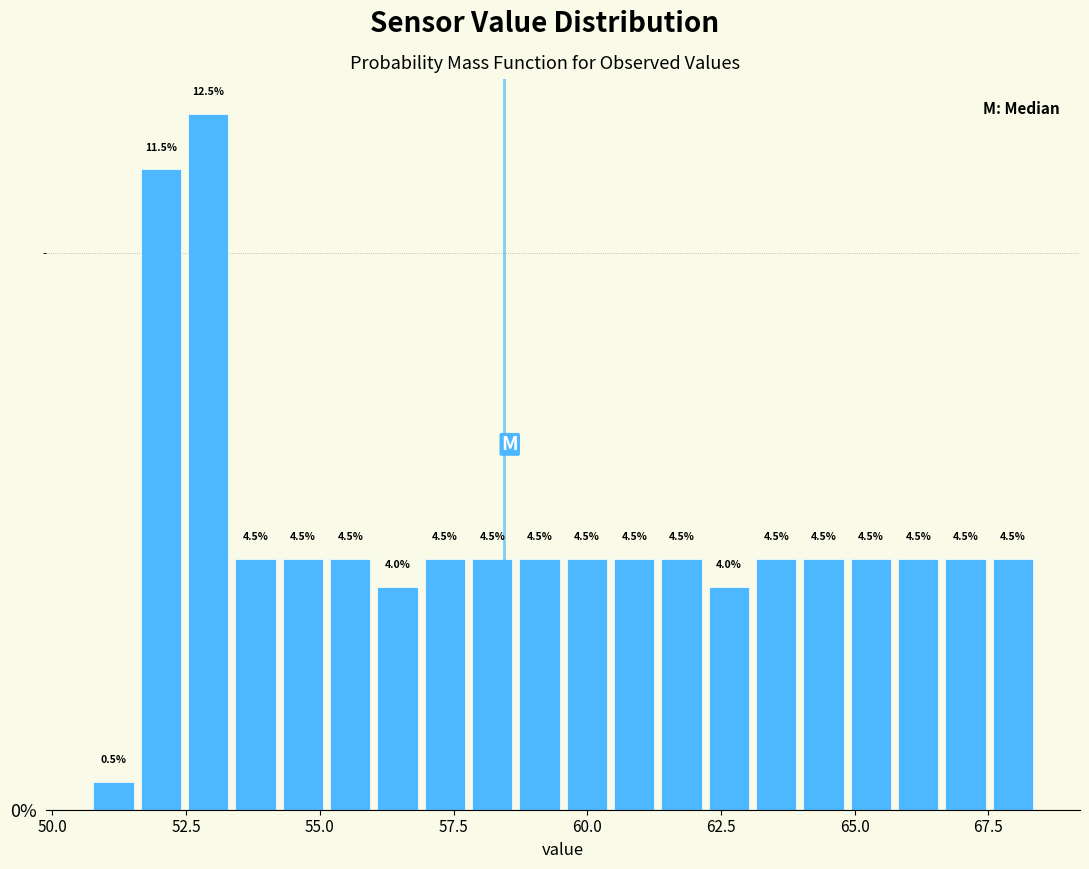

Around what value on the x-axis is the tallest bar? Give the approximate position of its centre, as read against the axis.

53.0